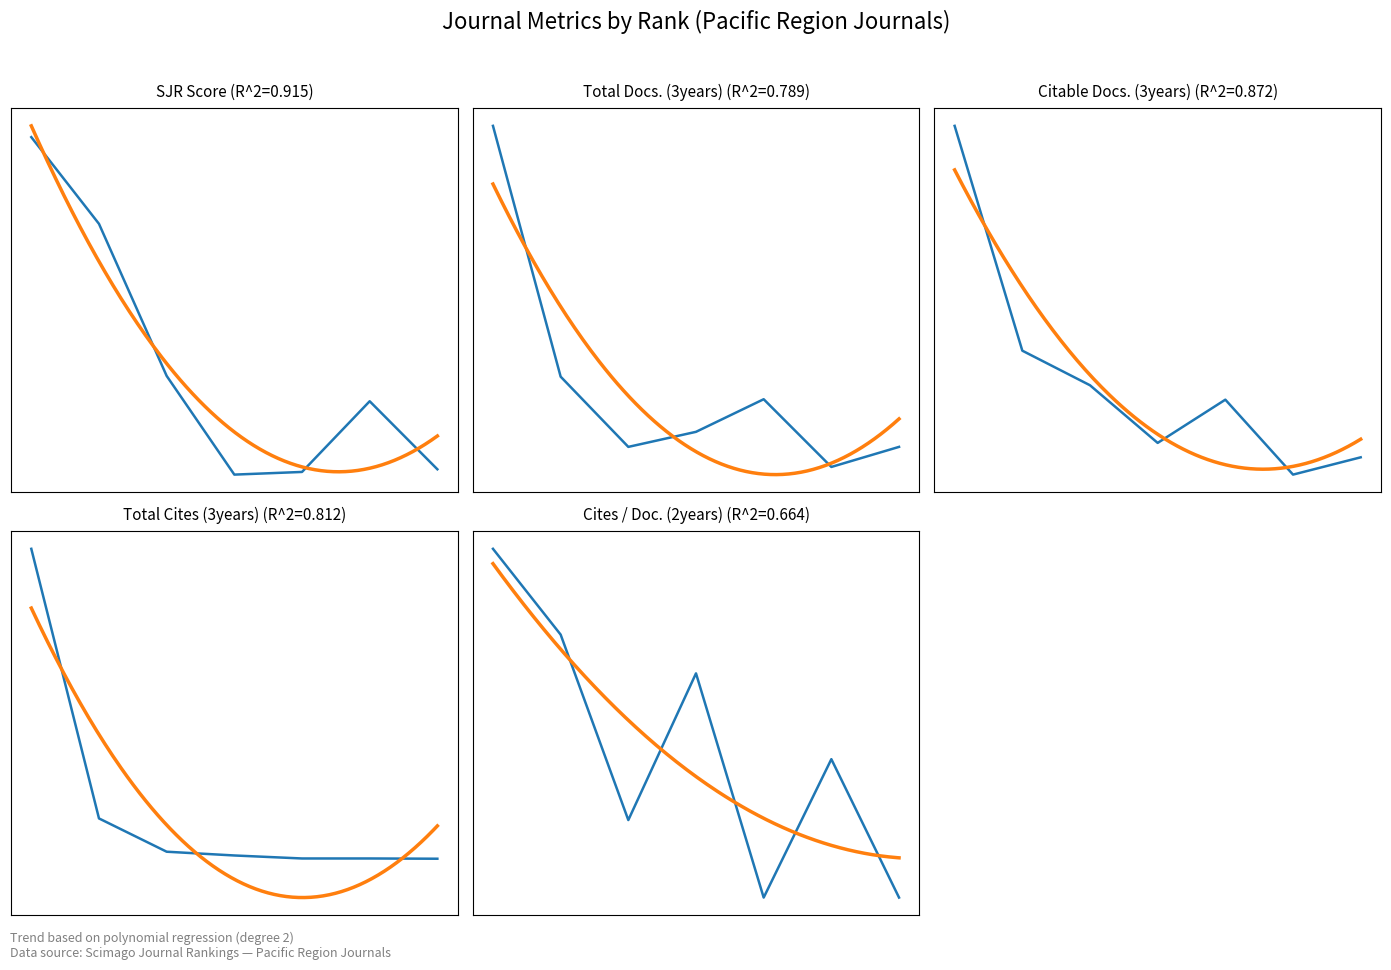

Is it true that SJR equals 0.1 at 2?

False